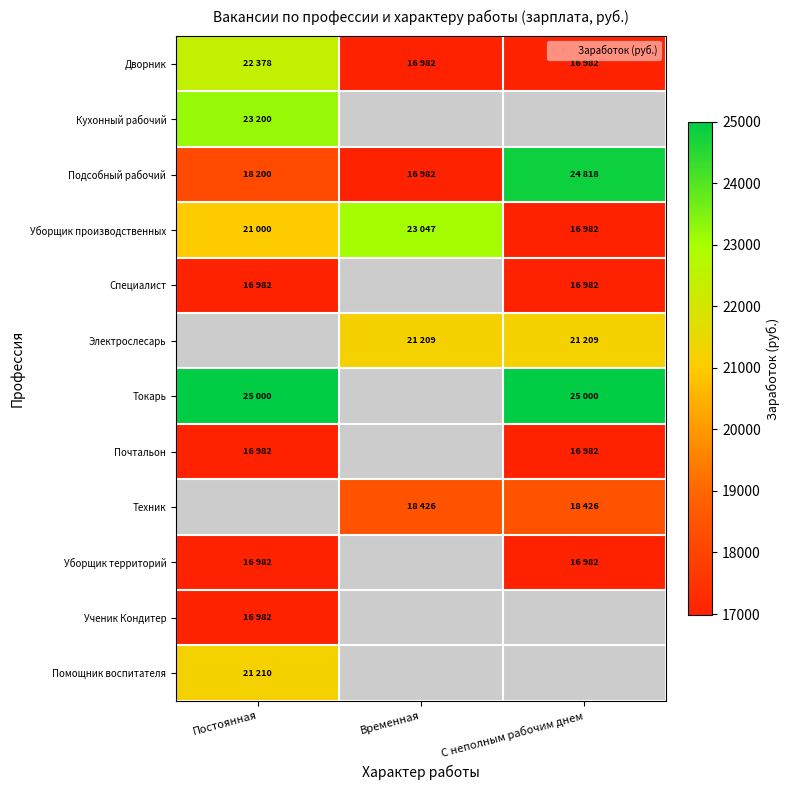

Which category has the lowest value in the Техник series?

Постоянная